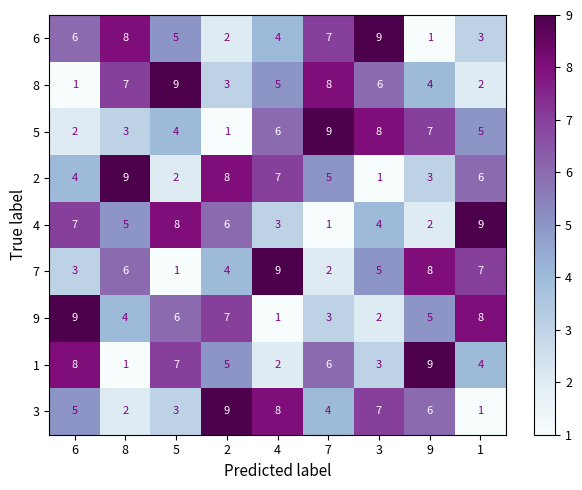

At which label does 1 reach its peak?

9